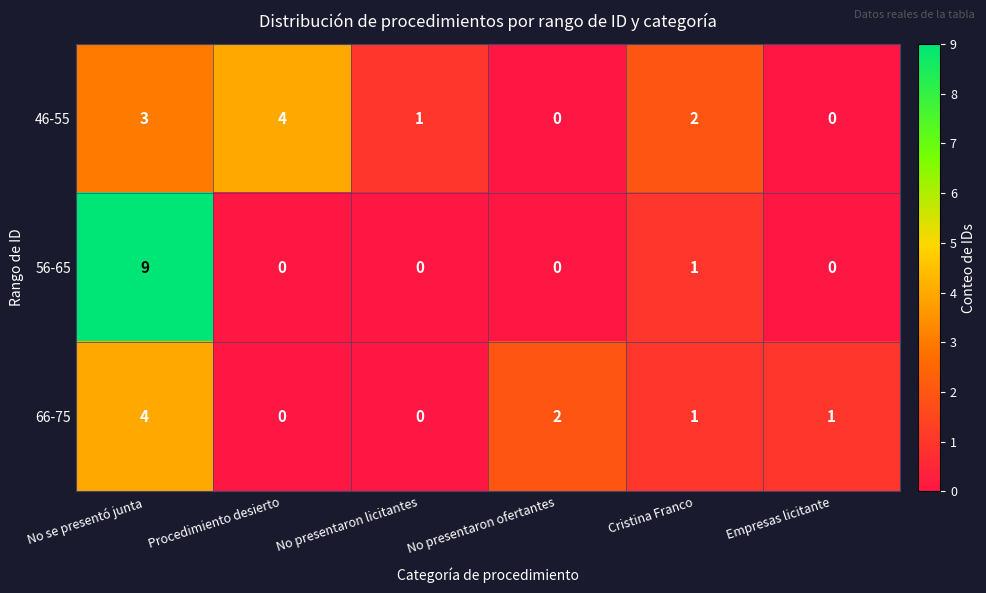

What is the spread (max minus min) of values at No se presentó junta?

6